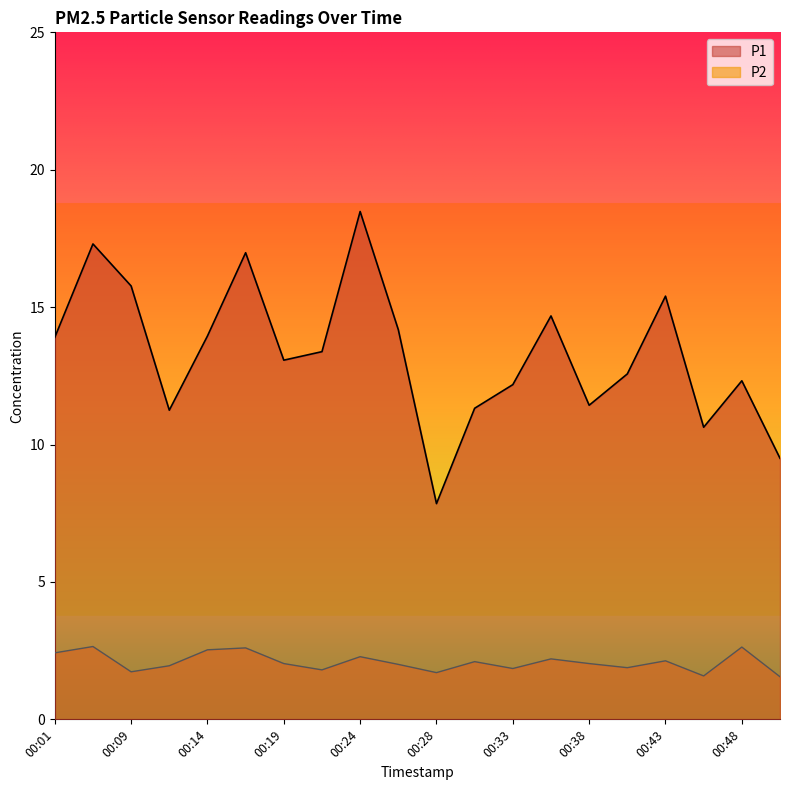

Is the value of P1 at 00:48 greater than the value of P2 at 00:41?

Yes